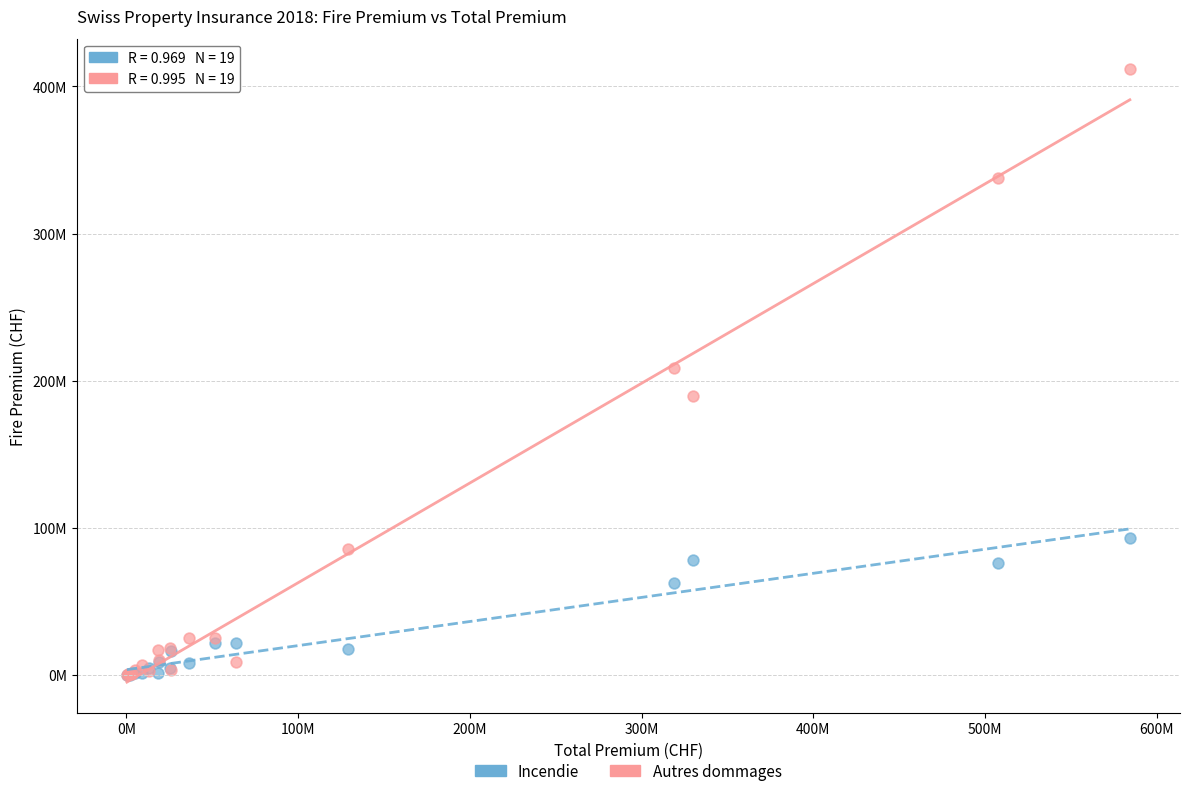

Which series has the widest spread of Y values?

Autres dommages